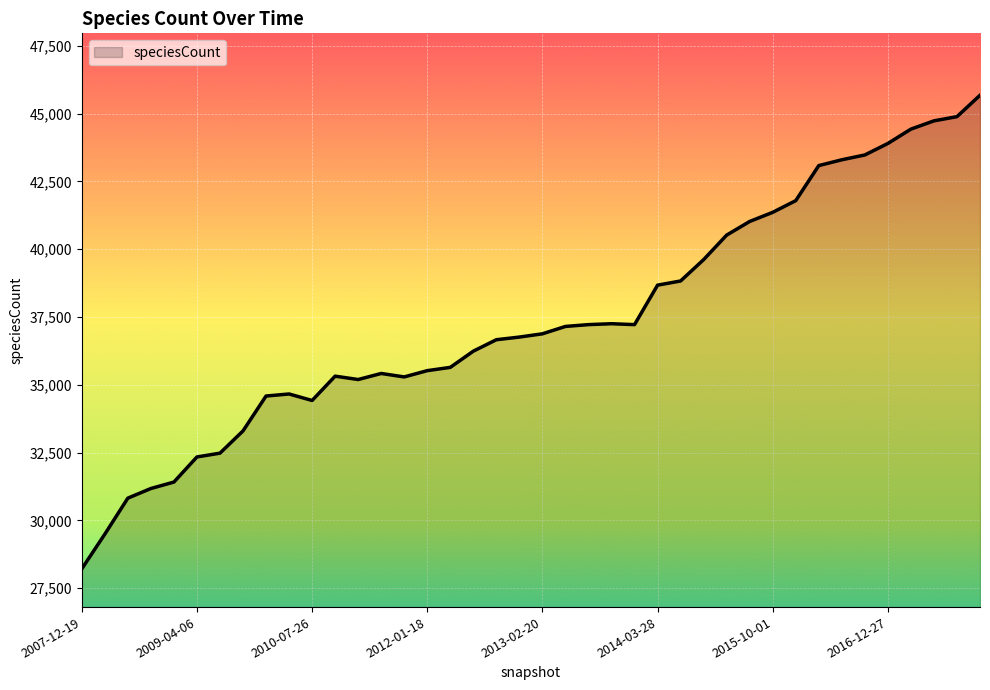

What is the smallest value displayed?

28210